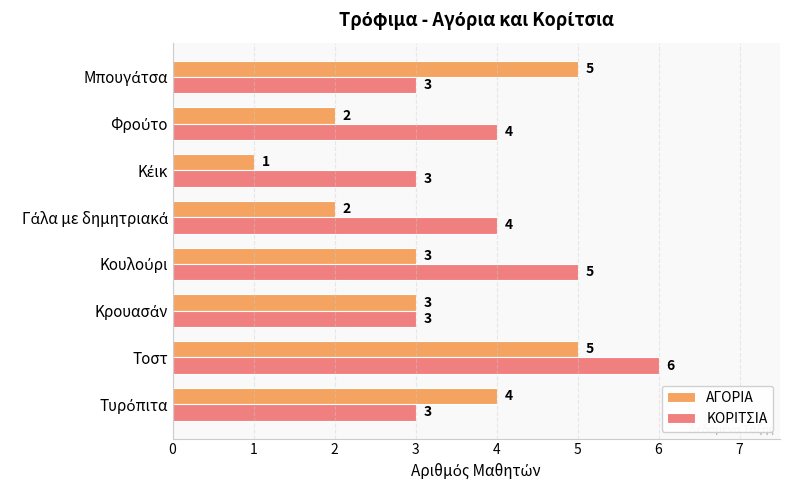

Rank the series by their maximum value, from highest to lowest.

ΚΟΡΙΤΣΙΑ, ΑΓΟΡΙΑ